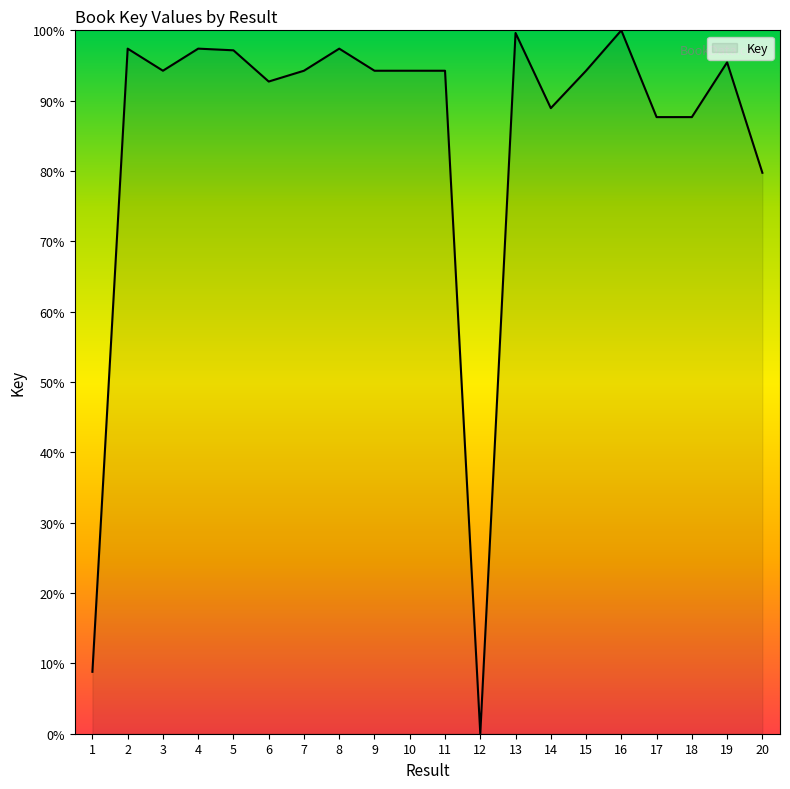

Does the chart have visible grid lines?

No